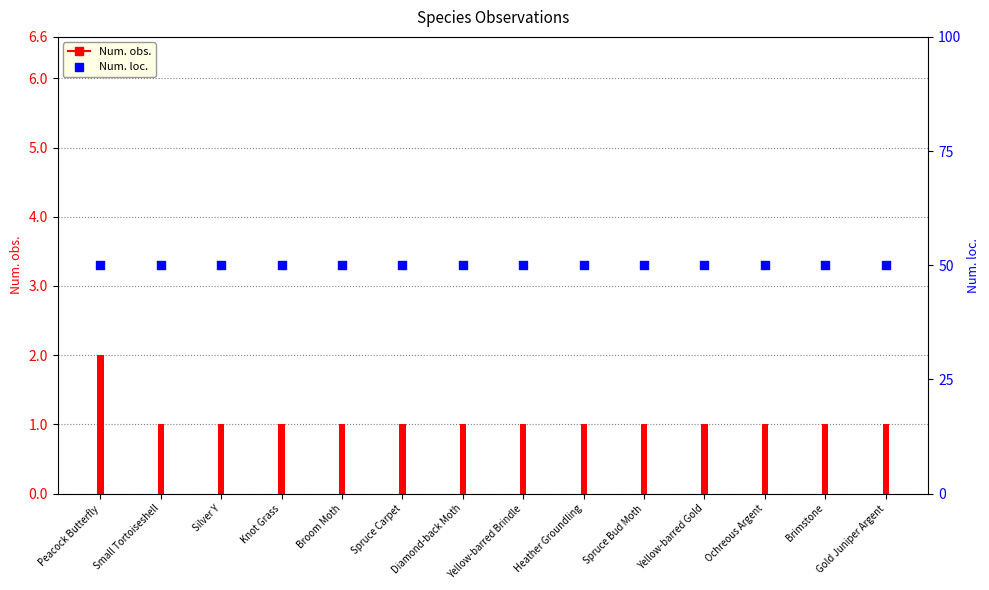

Which series has the widest spread of Y values?

Num. obs.